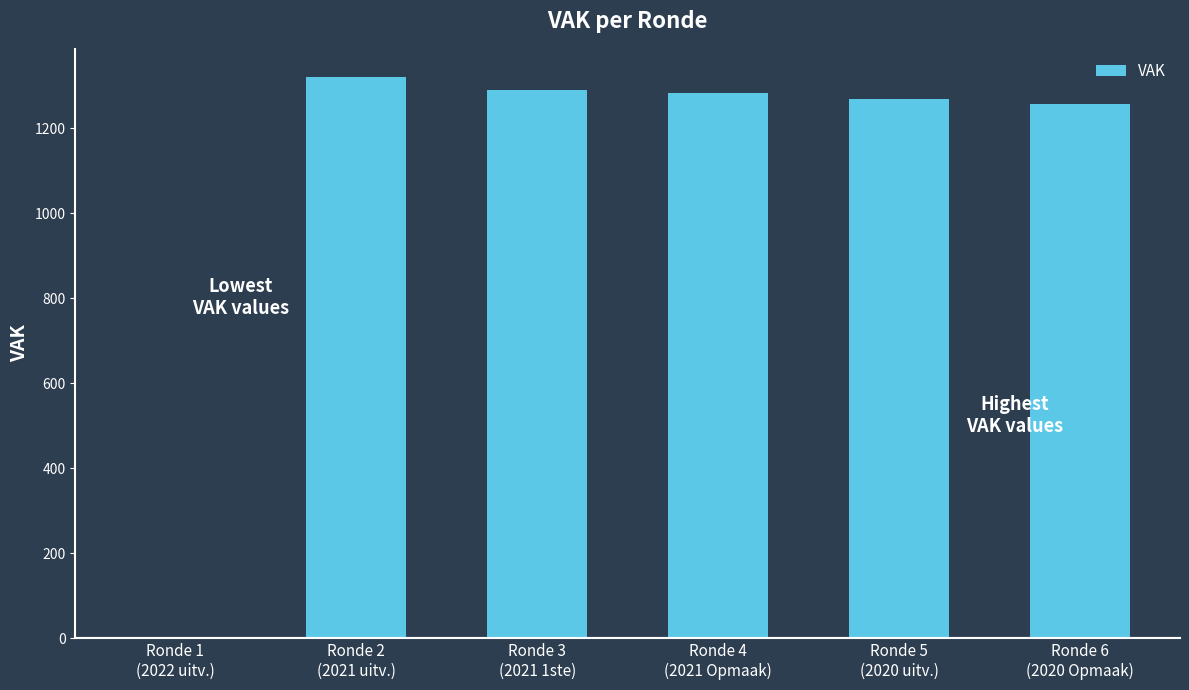

What is the maximum value shown in the chart?

1321